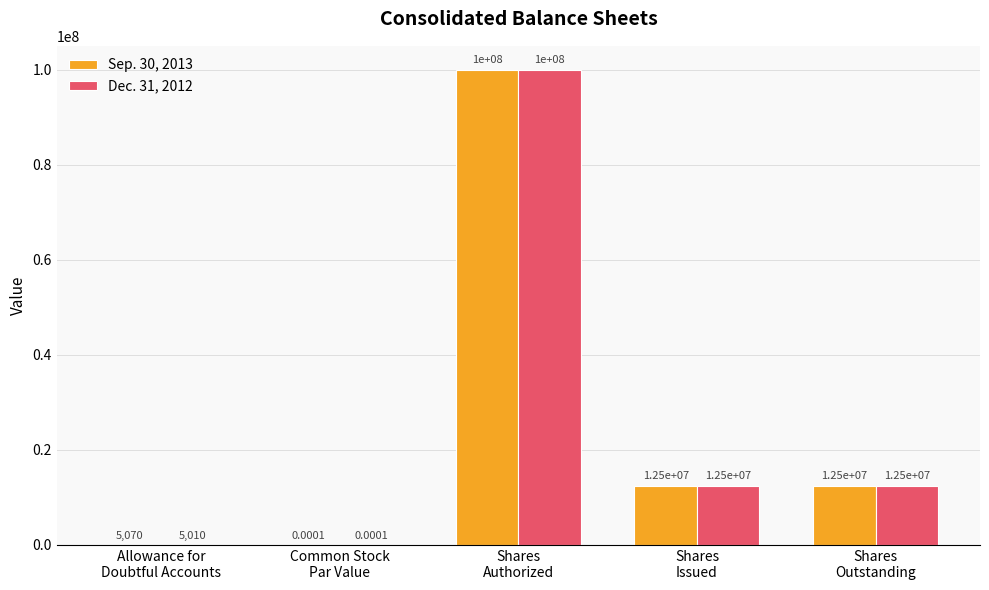

What is the sum of all Sep. 30, 2013 values?

125005070.0